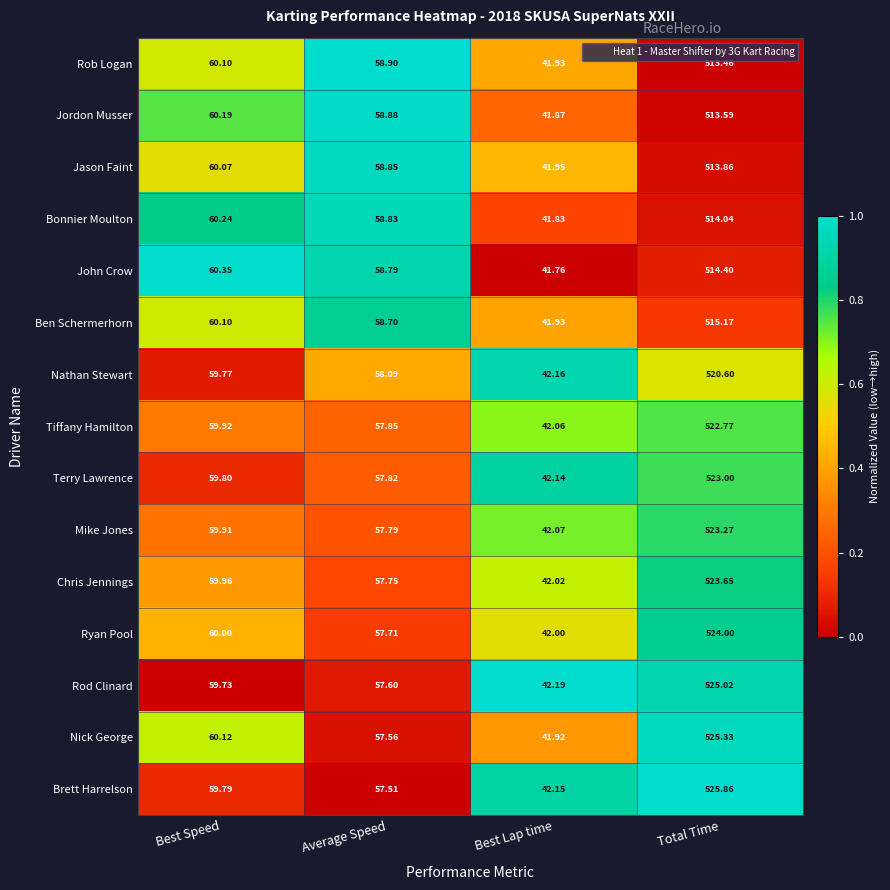

Where is Jordon Musser nearest to the value 277?

Best Speed